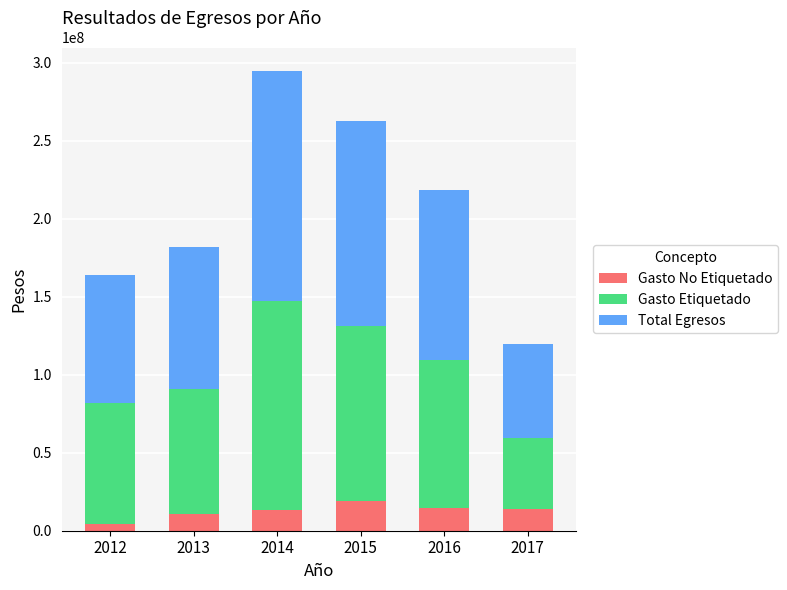

Count the number of data series in this chart.

3